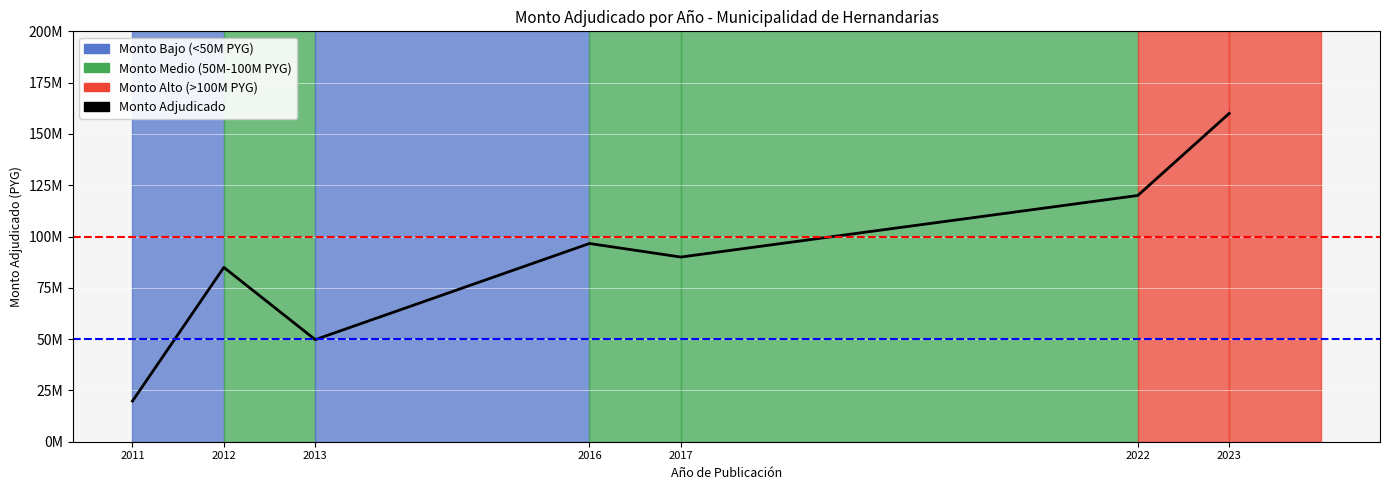

Is it true that the value at 2022 is 176657867?

False